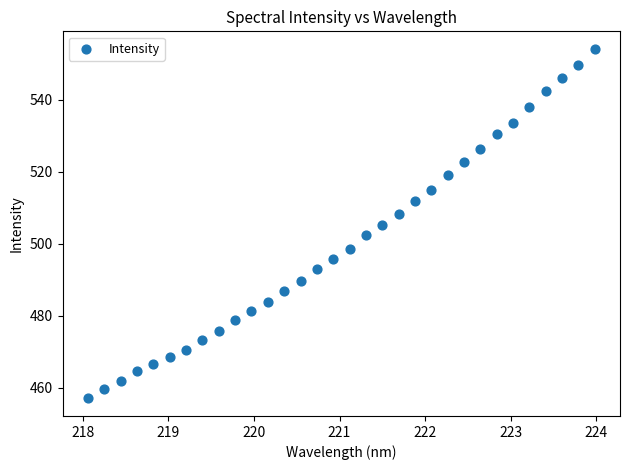

What is the range of X values (max minus min)?

5.9